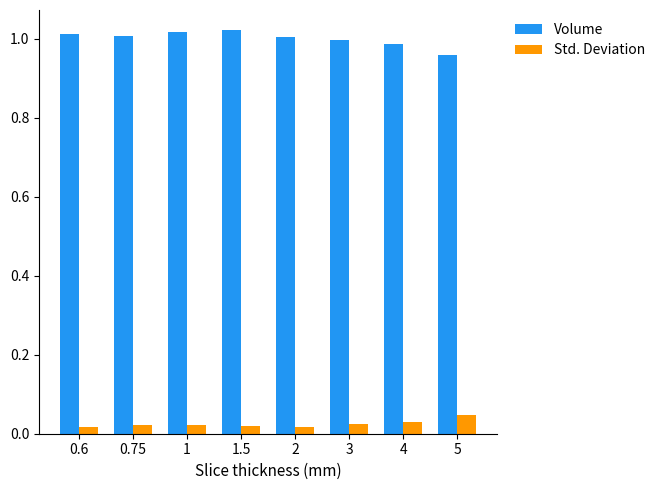

What position from the left is 1.5?

4